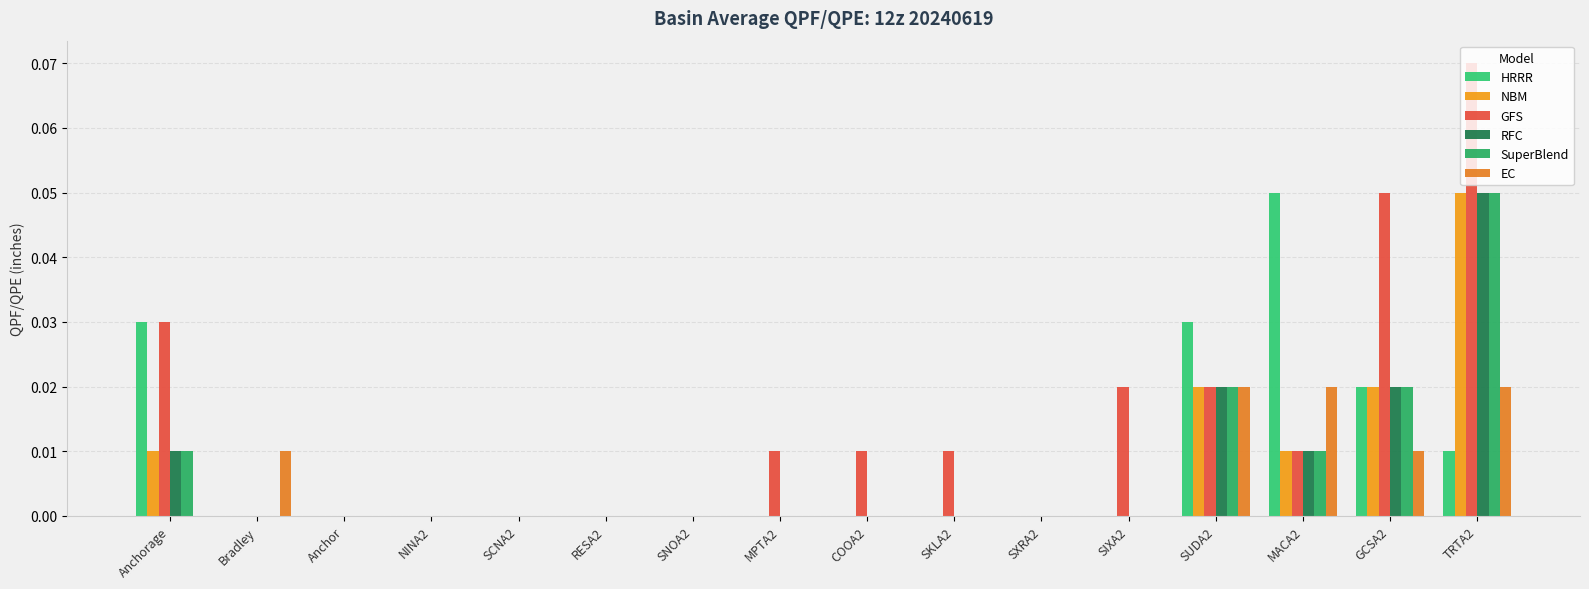

Between Anchorage and Bradley, which series saw the biggest shift?

HRRR